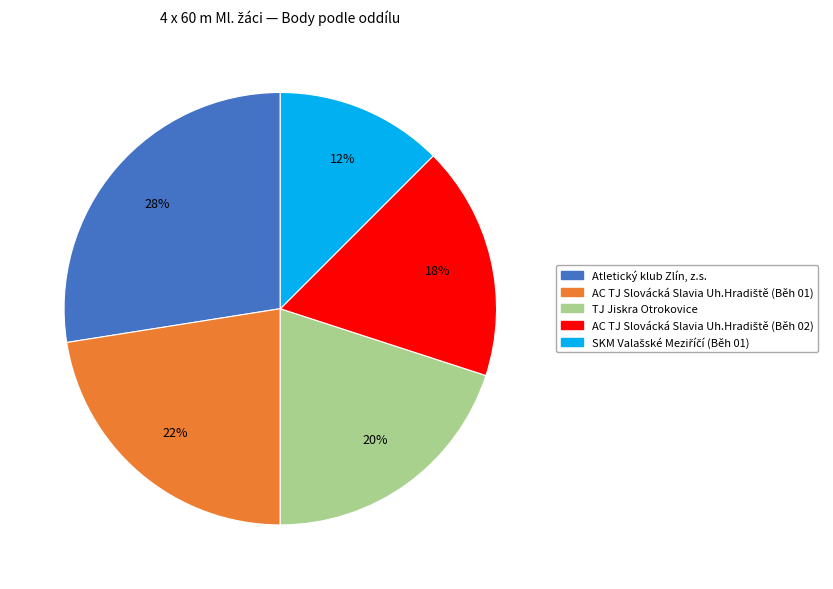

To the nearest percent, what is the difference between the largest and smallest slice percentages?

15%